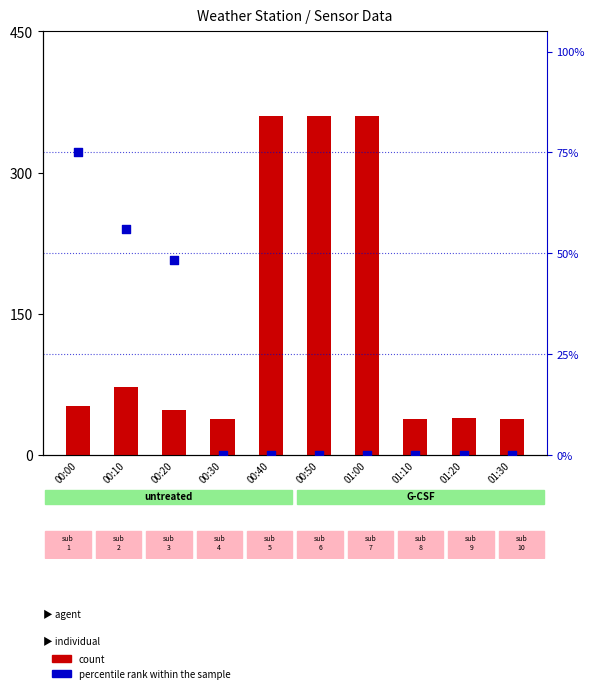

Which series has the largest Y range (max minus min)?

count